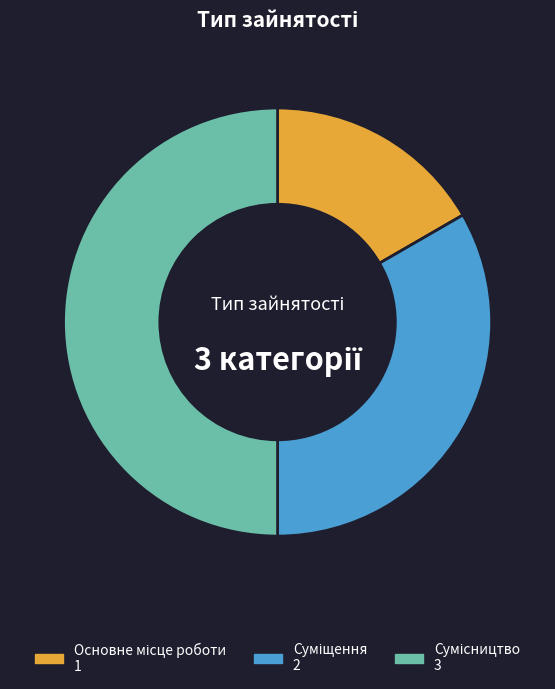

Is it true that Суміщення is 39% of the pie?

False